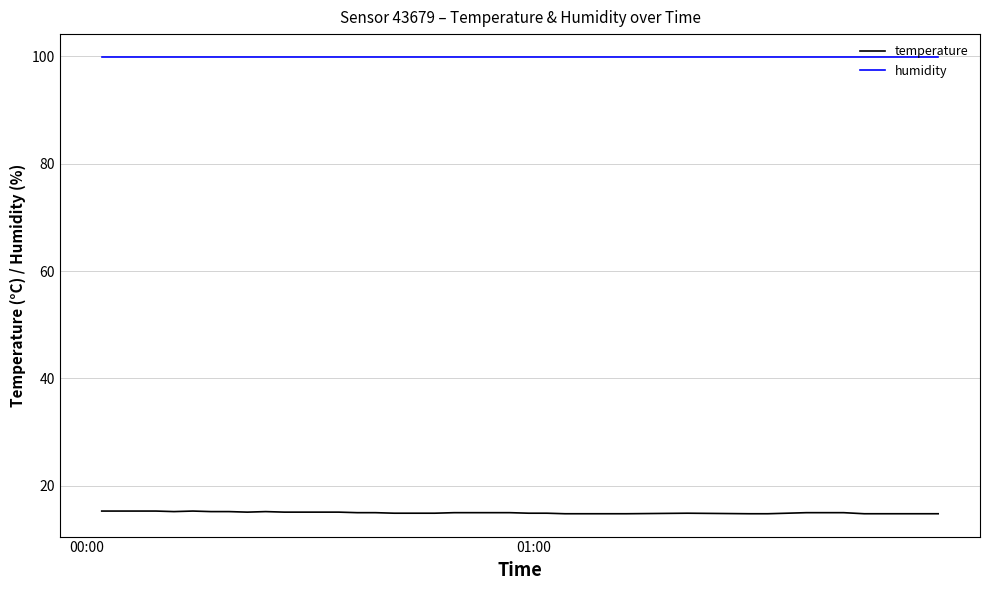

List the series in order of their peak value, lowest first.

temperature, humidity